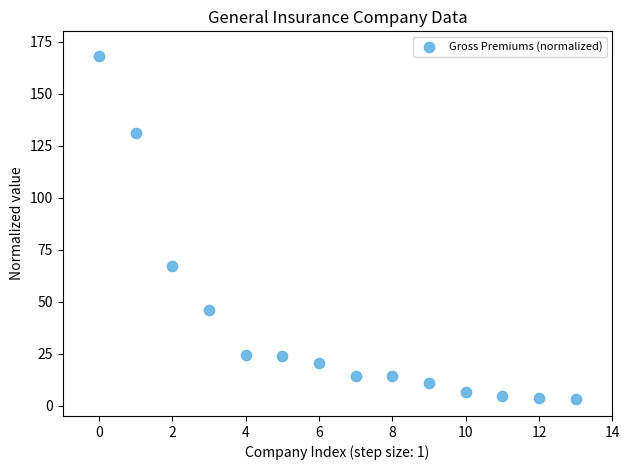

What is the range of Y values (max minus min)?

164.9